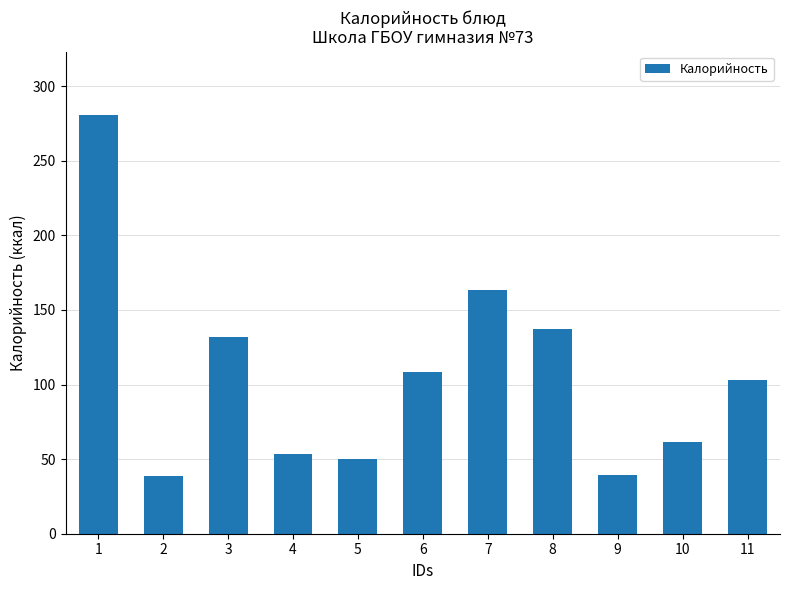

What is the greatest value displayed?

281.0